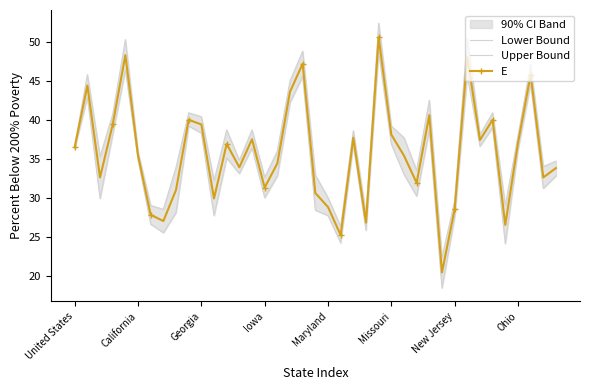

Between 22 and 32, which series saw the biggest shift?

Upper Bound